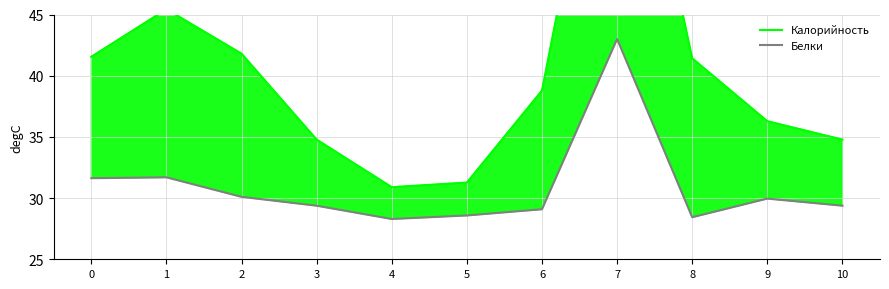

Is it true that Калорийность equals 21.1 at 5?

False